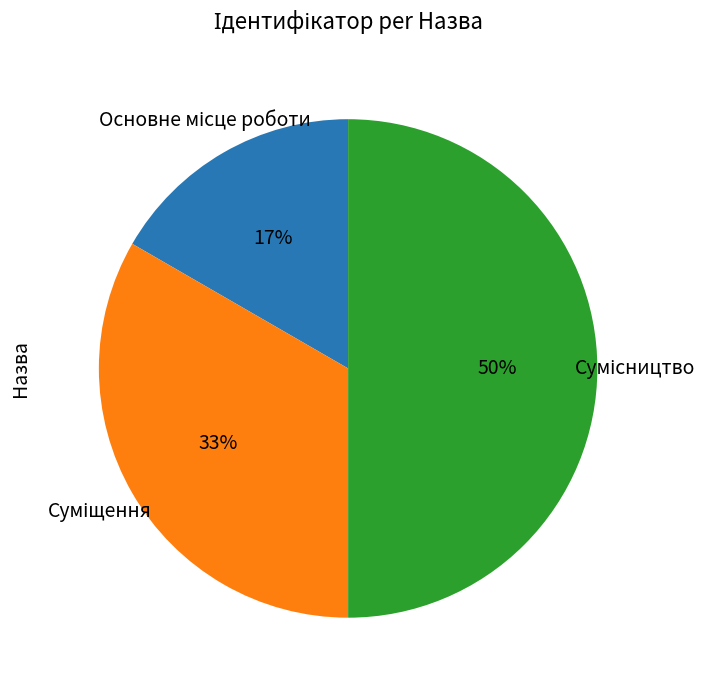

To the nearest percent, what is the difference between the largest and smallest slice percentages?

33%